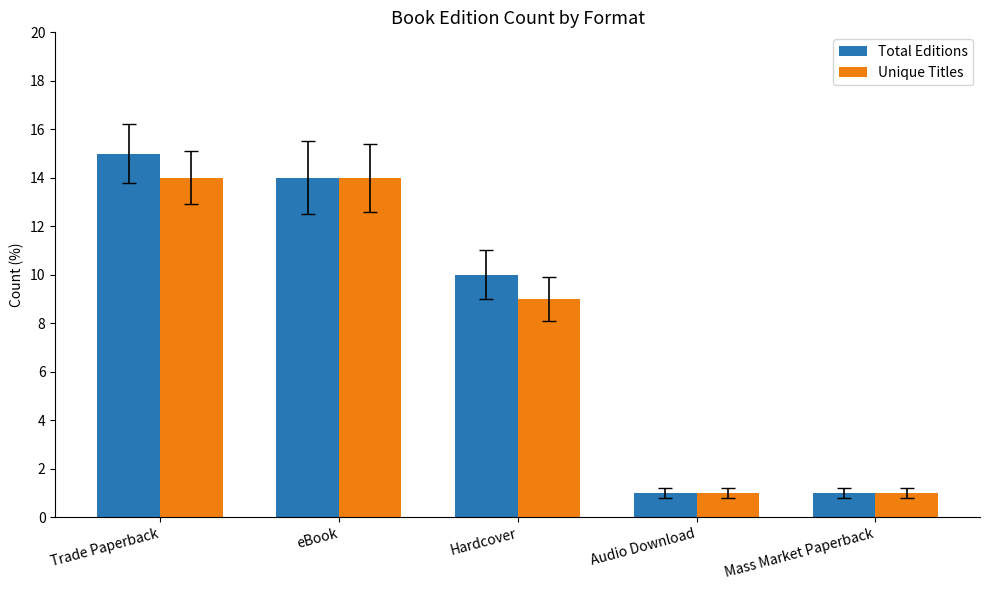

What position from the left is Audio Download?

4